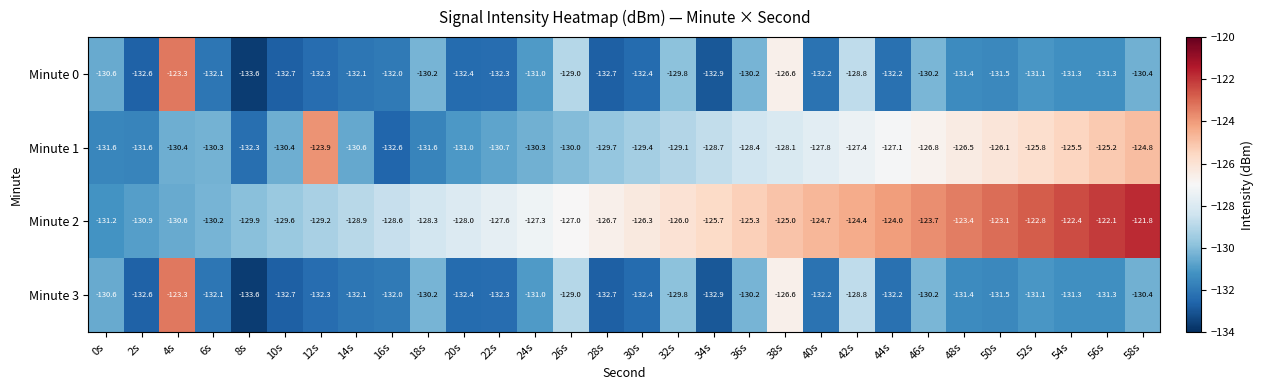

What is the average value of the Minute 2 series?

-126.5